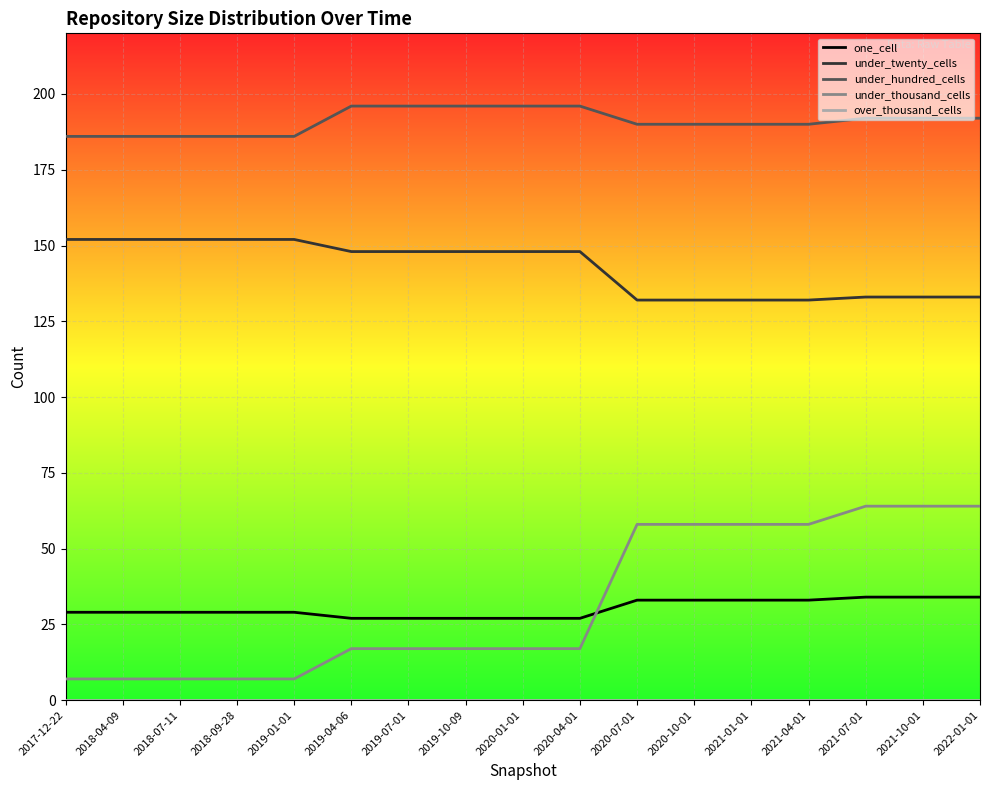

What is the difference between the maximum and minimum values in the under_twenty_cells series?

20